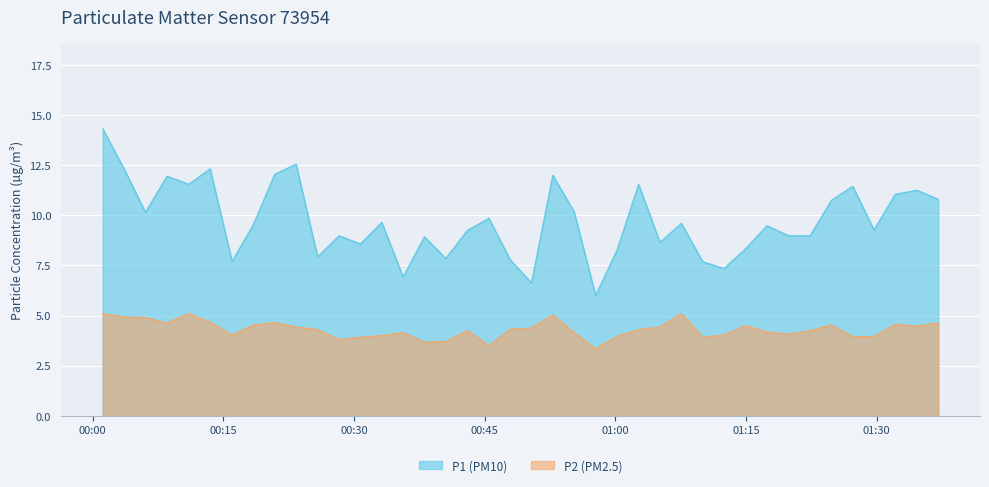

How many series are shown in this chart?

2